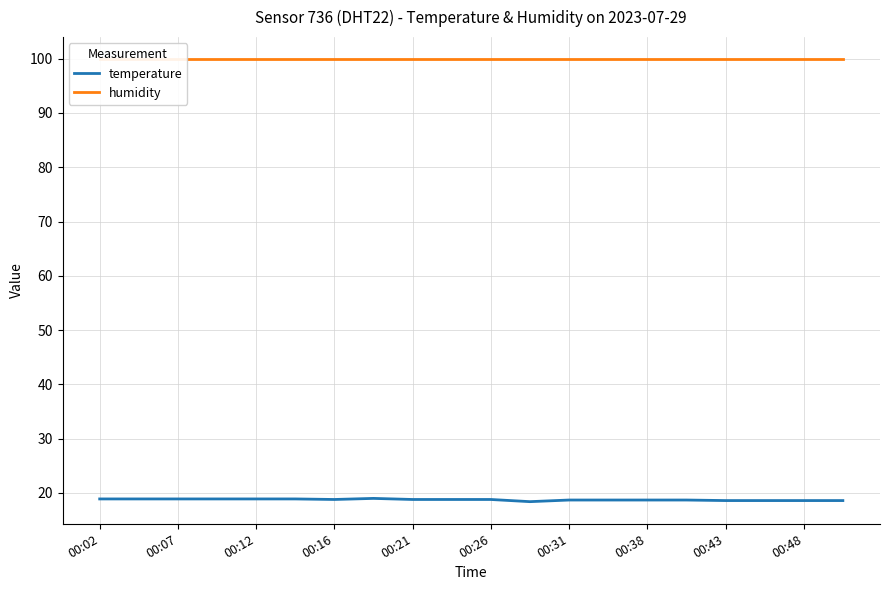

What is the value of the temperature point at the 20th from the left?

18.6